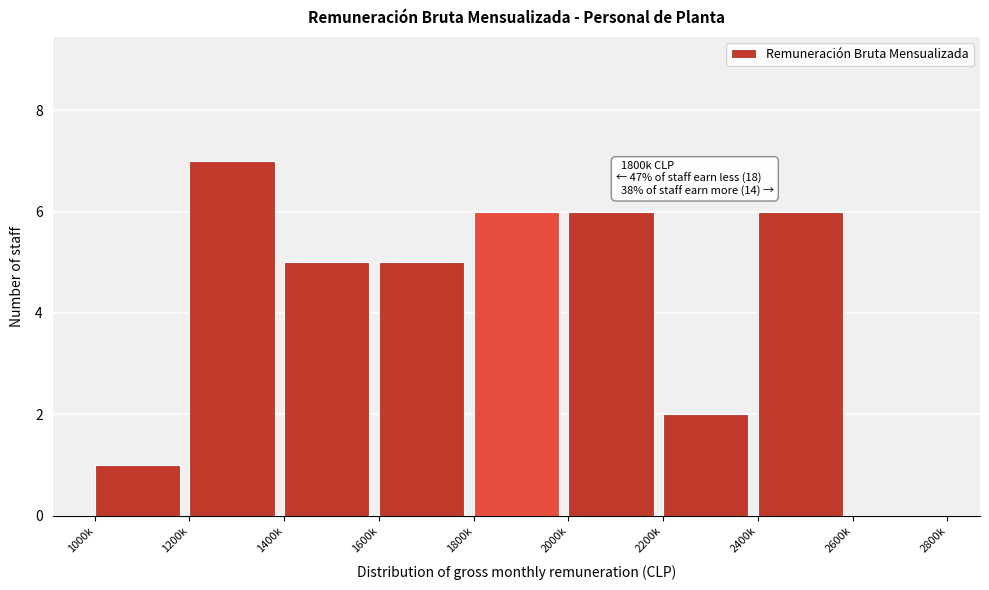

Reading left to right, list all the values displayed in this chart.

1000k=1	1200k=7	1400k=5	1600k=5	1800k=6	2000k=6	2200k=2	2400k=6	2600k=0